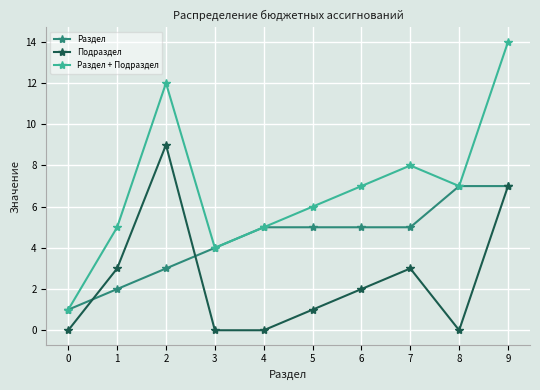

Reading left to right, extract all data points from this chart.

Раздел: 0=1	1=2	2=3	3=4	4=5	5=5	6=5	7=5	8=7	9=7
Подраздел: 0=0	1=3	2=9	3=0	4=0	5=1	6=2	7=3	8=0	9=7
Раздел + Подраздел: 0=1	1=5	2=12	3=4	4=5	5=6	6=7	7=8	8=7	9=14